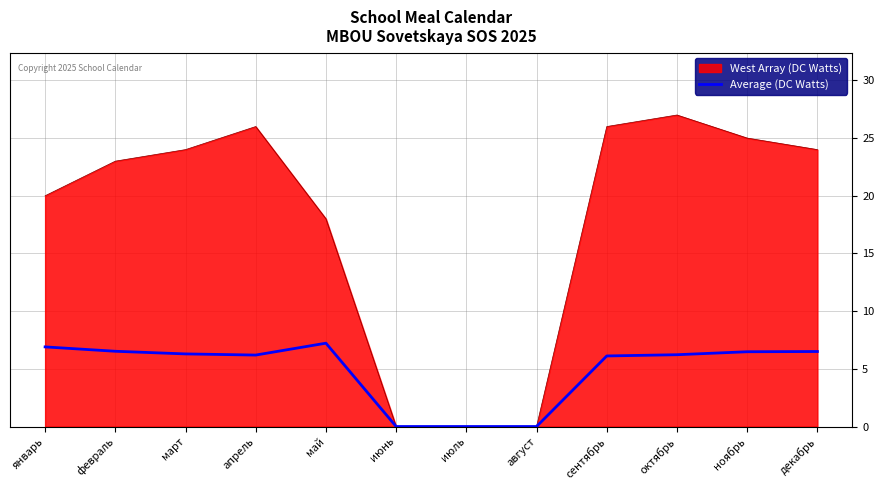

Which label corresponds to the largest value in the chart?

октябрь